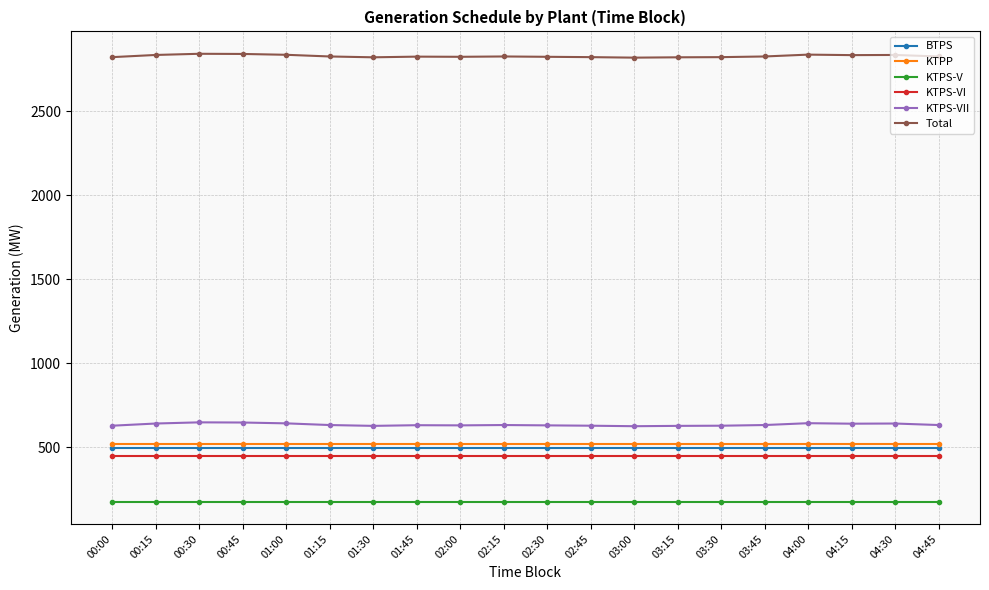

List the series in order of their peak value, highest first.

Total, KTPS-VII, KTPP, BTPS, KTPS-VI, KTPS-V